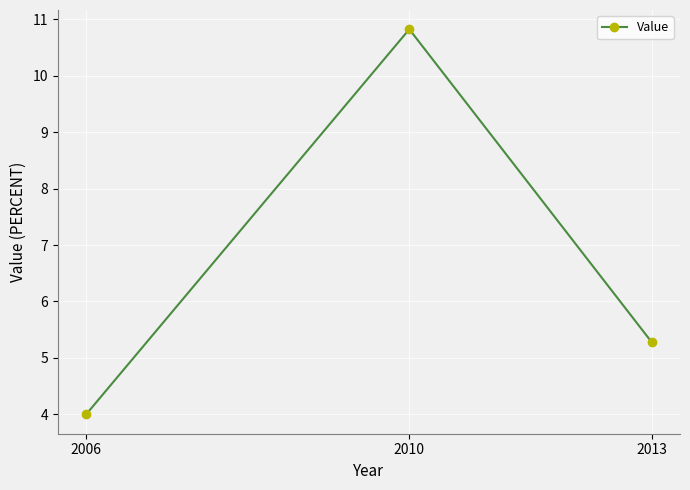

What is the value of the 2nd point from the left?

10.8